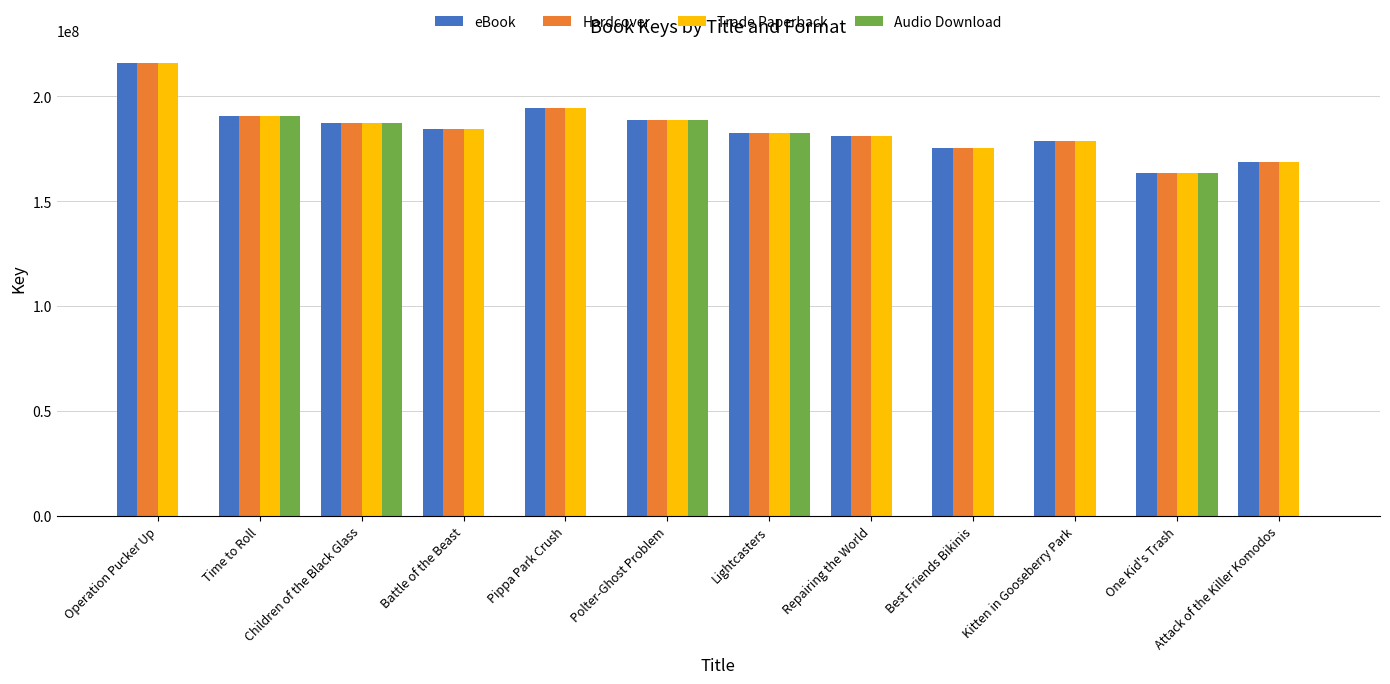

Are the bars grouped side by side (vs. stacked)?

Yes